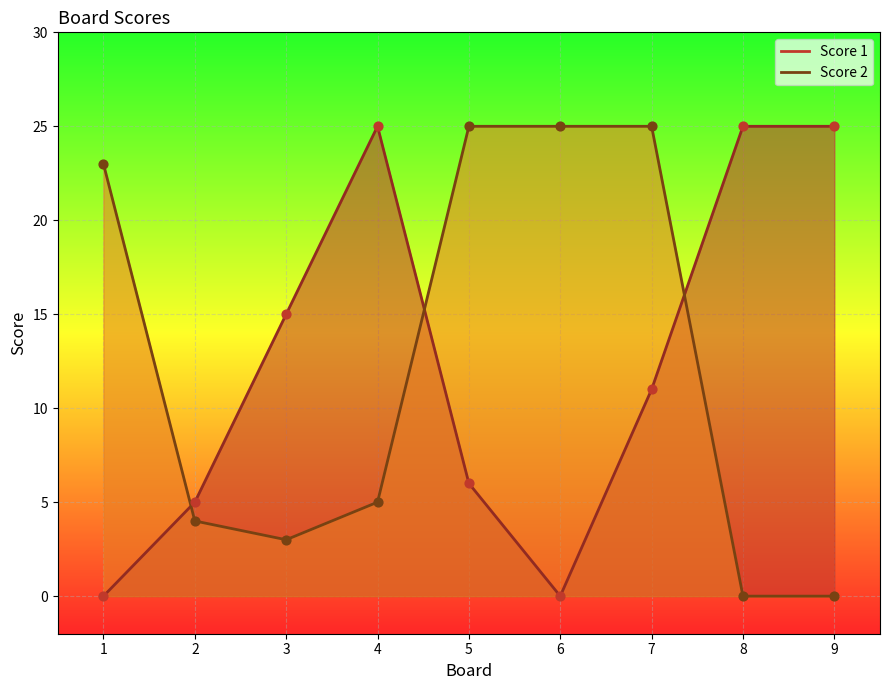

Which series has the largest total across all categories?

Score 1